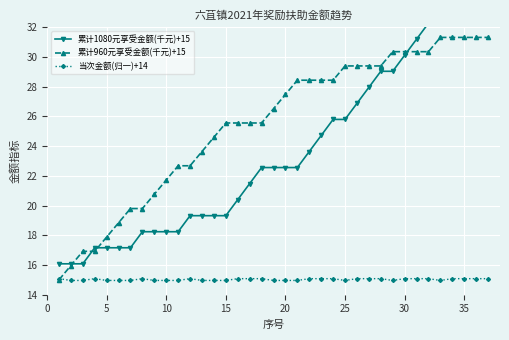

The 当次金额(归一)+14 series shows 7.2 at 35. True or false?

False